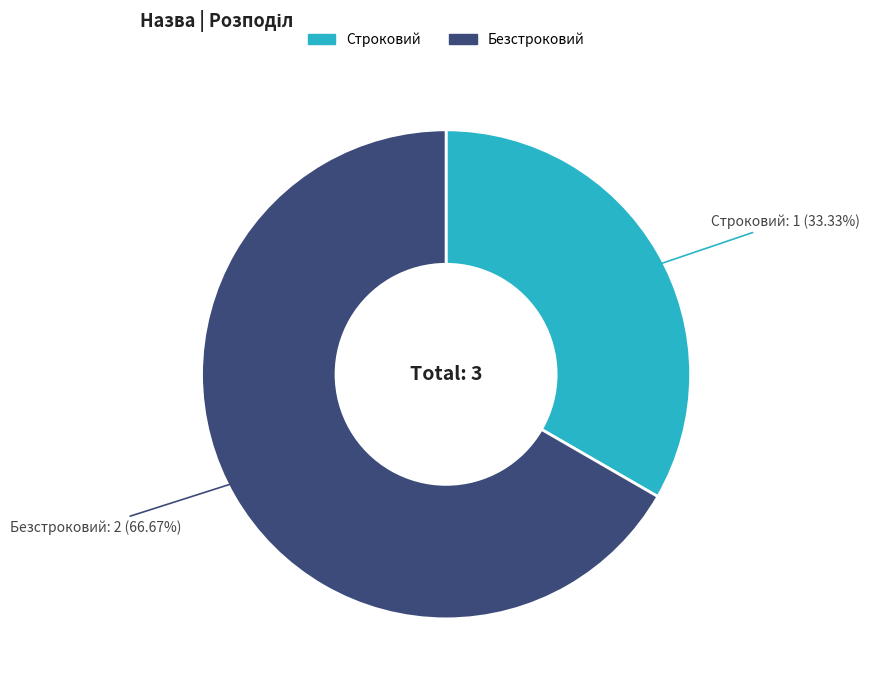

Rank the categories by value from highest to lowest.

Безстроковий, Строковий